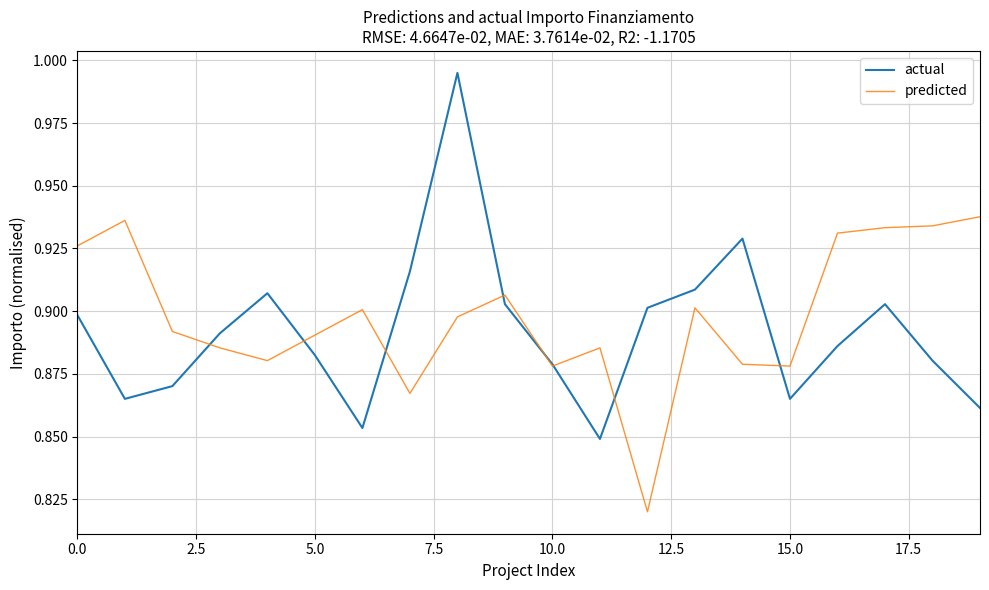

What are all the series names shown in the legend?

actual, predicted